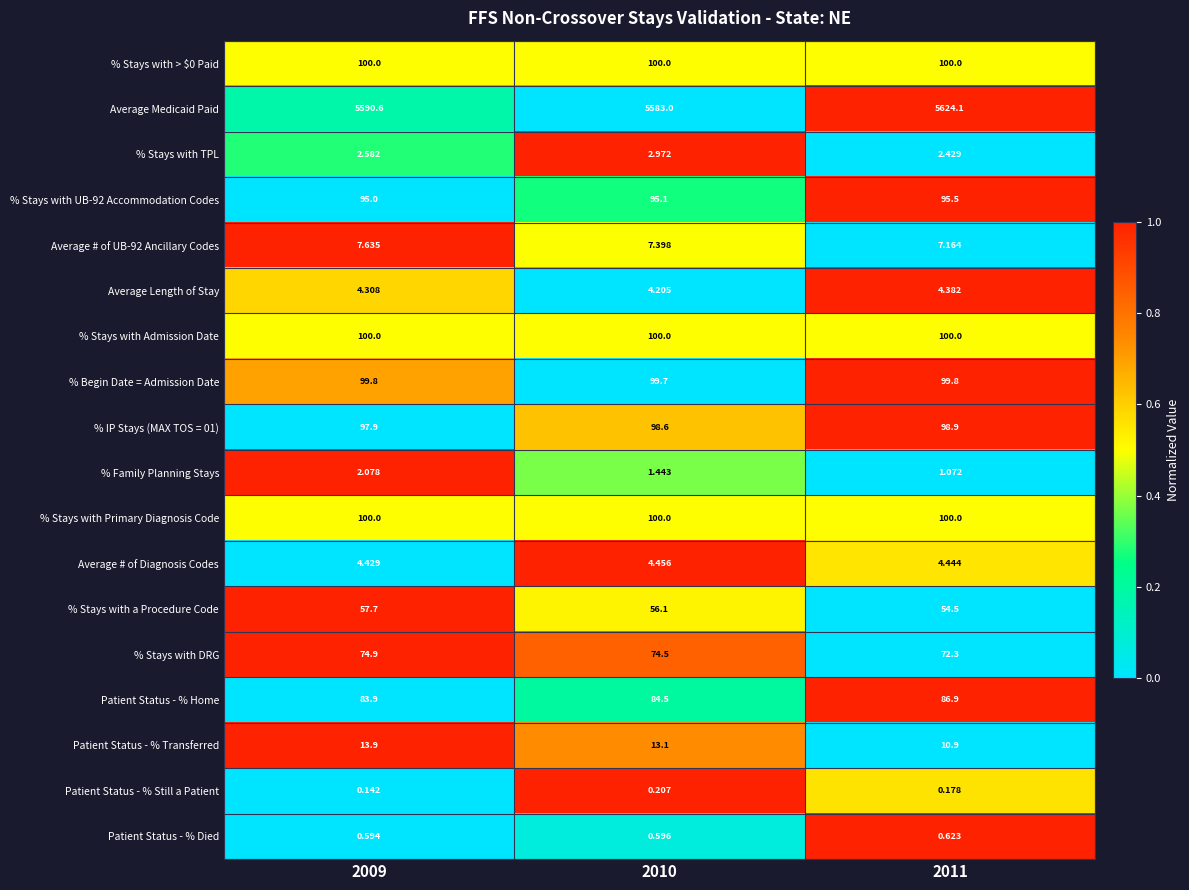

Which series has the largest total across all categories?

Average Medicaid Paid